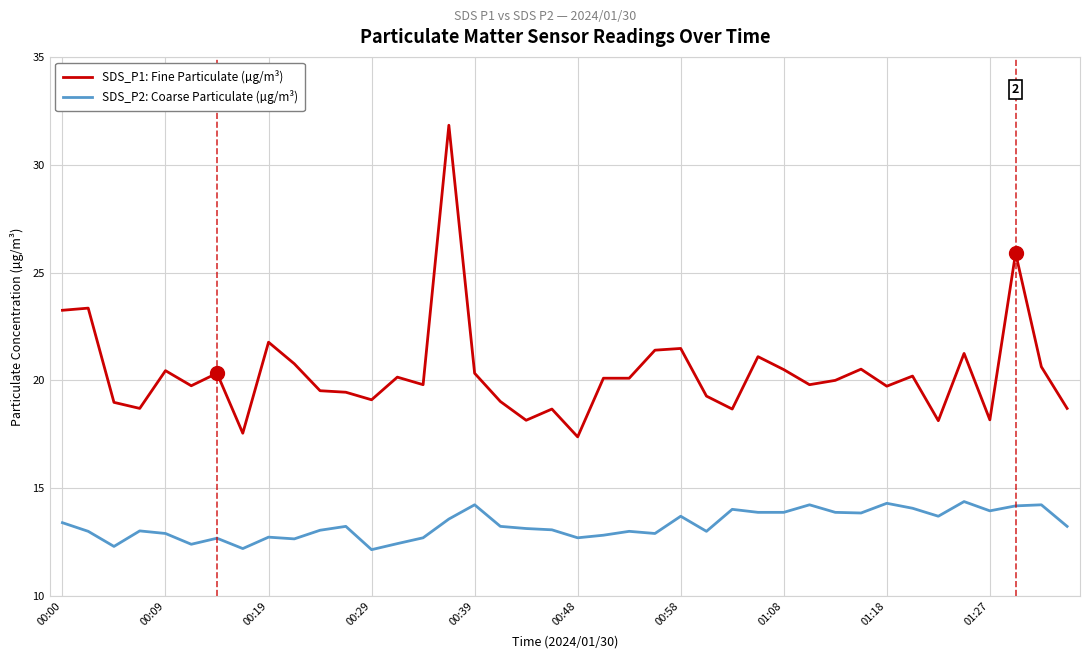

True or false: SDS_P2: Coarse Particulate (µg/m³) and SDS_P1: Fine Particulate (µg/m³) cross at least once.

False